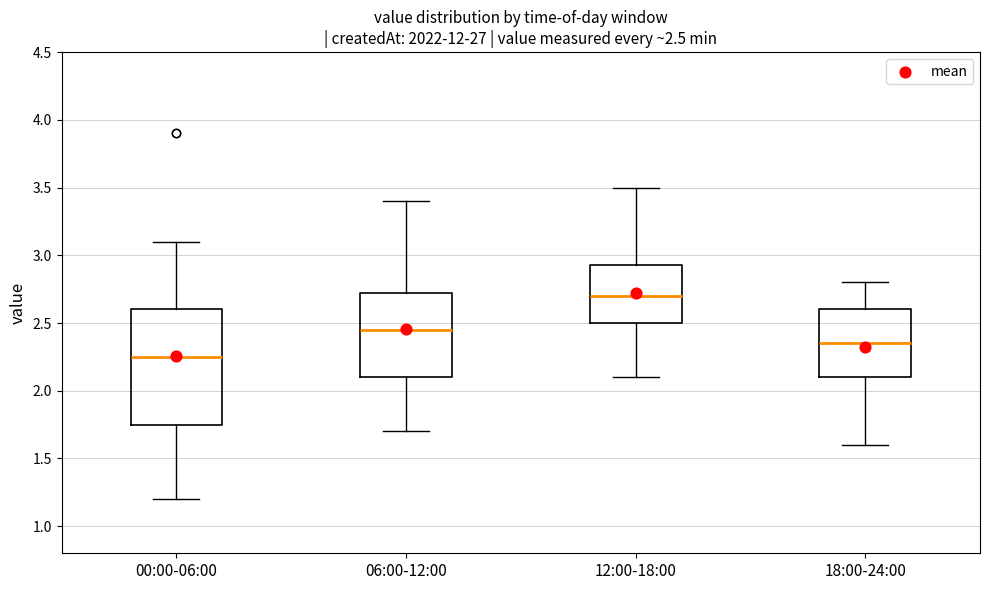

Which box is the tallest, from its lower edge to its upper edge?

00:00-06:00